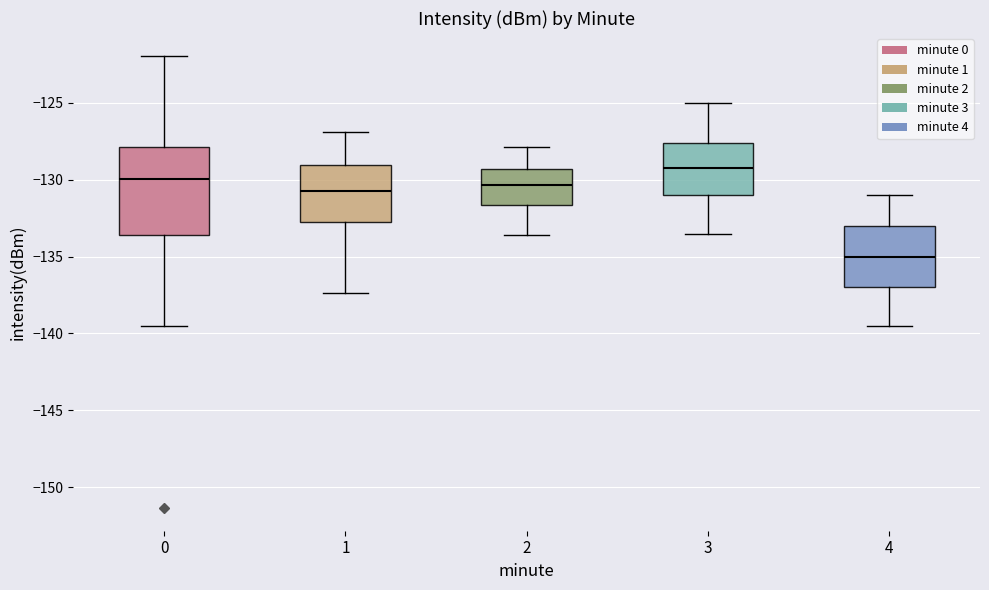

Reading left to right, read every box against the y-axis: the position of its median line, the range the box covers, and the ends of its whiskers. The values are not printed on the chart, so give them approximately, as read against the axis.

0: median -130.0, box -133.5 to -128.0, whiskers -139.5 to -122.0
1: median -130.5, box -133.0 to -129.0, whiskers -137.5 to -127.0
2: median -130.5, box -131.5 to -129.5, whiskers -133.5 to -128.0
3: median -129.0, box -131.0 to -127.5, whiskers -133.5 to -125.0
4: median -135.0, box -137.0 to -133.0, whiskers -139.5 to -131.0